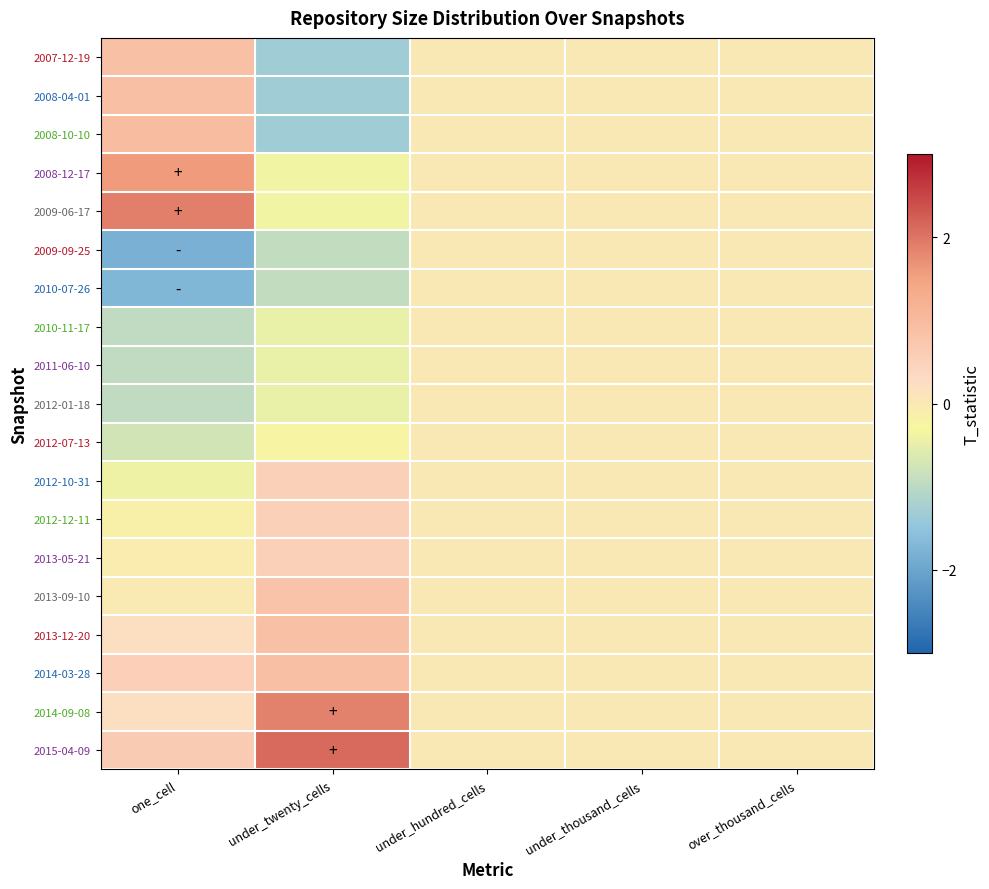

At how many categories does at least one series exceed 0?

2